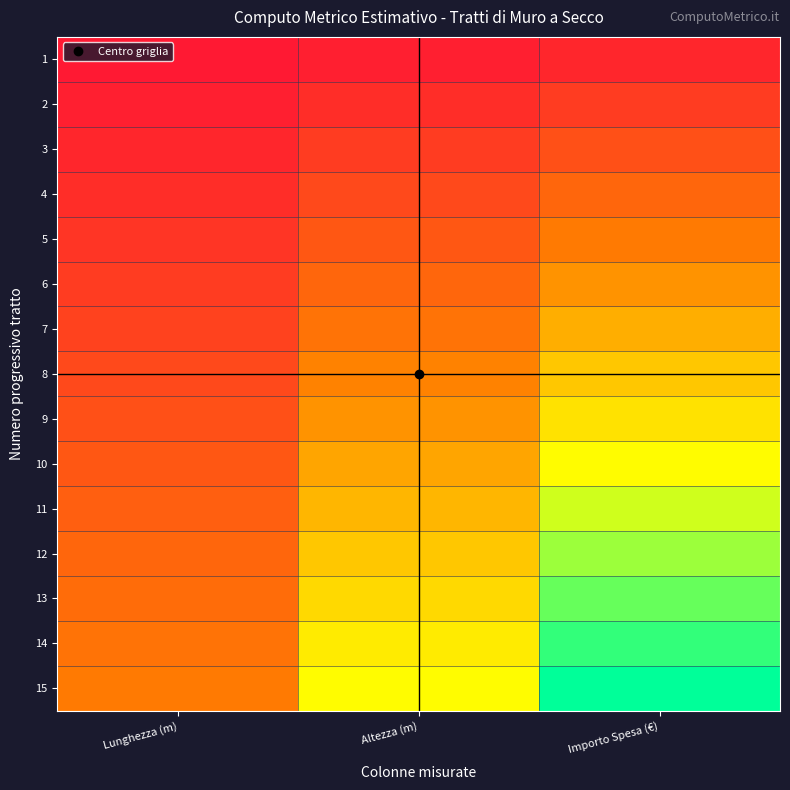

What is the total value across all series at Altezza (m)?

240